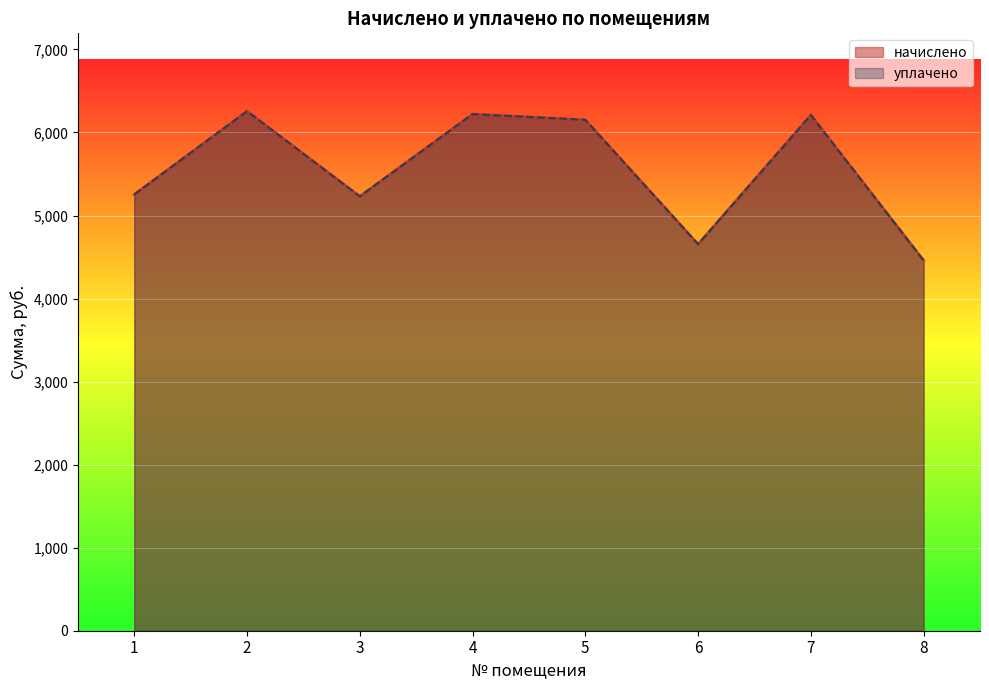

Which has a higher value, 2 or 6?

2